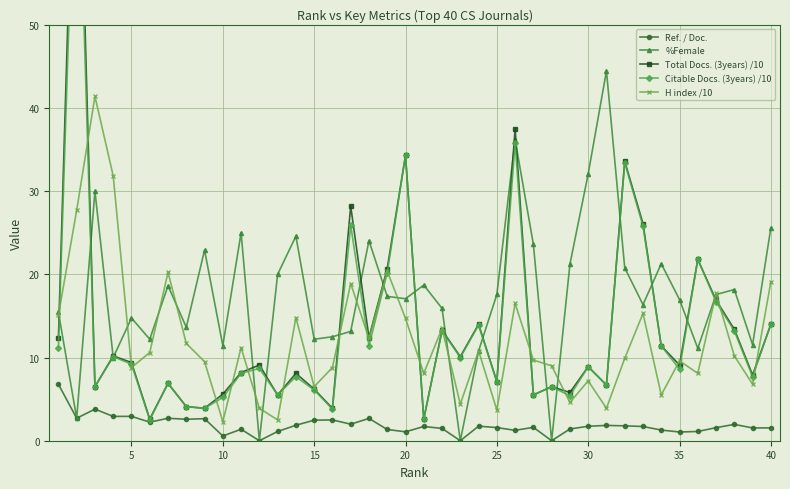

True or false: Ref. / Doc. has more than 0 interior local peaks.

True